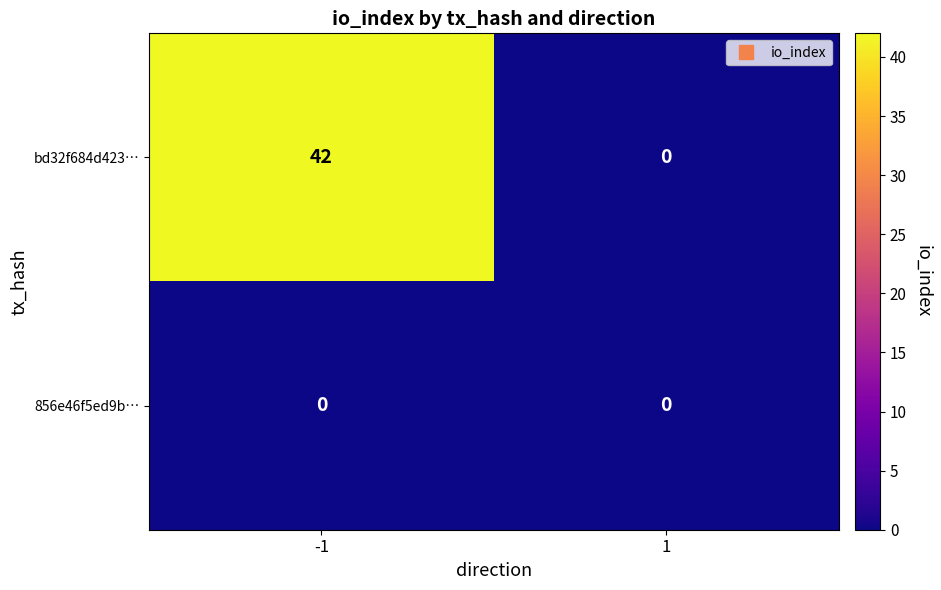

The bd32f684d423… series shows 42 at -1. True or false?

True